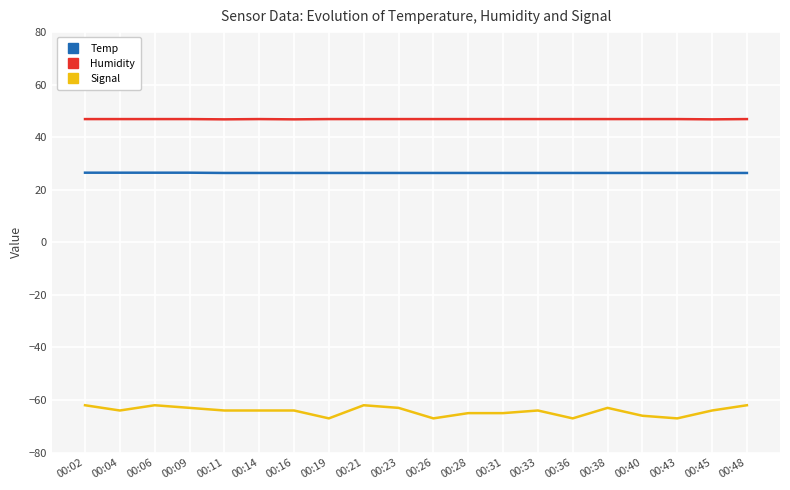

Is the value of Temp at 00:40 greater than the value of Humidity at 00:40?

No